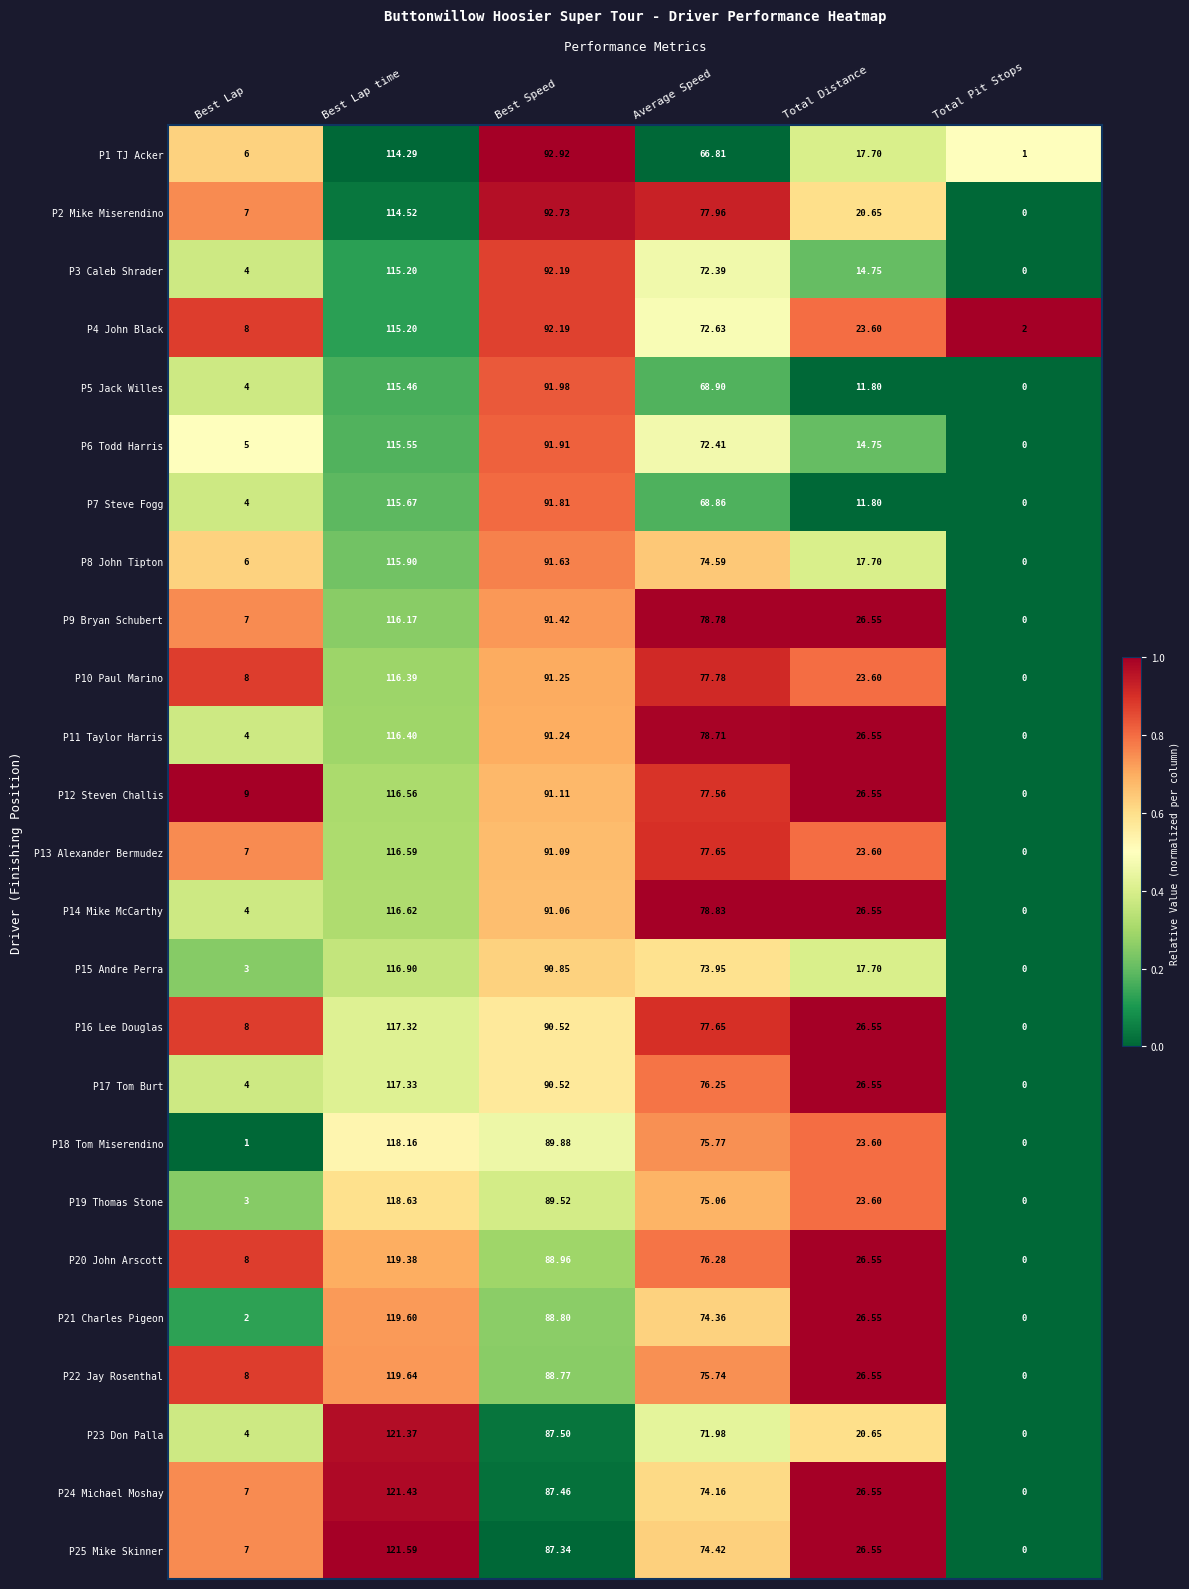

At which category does the chart reach its peak across all series?

Best Lap time